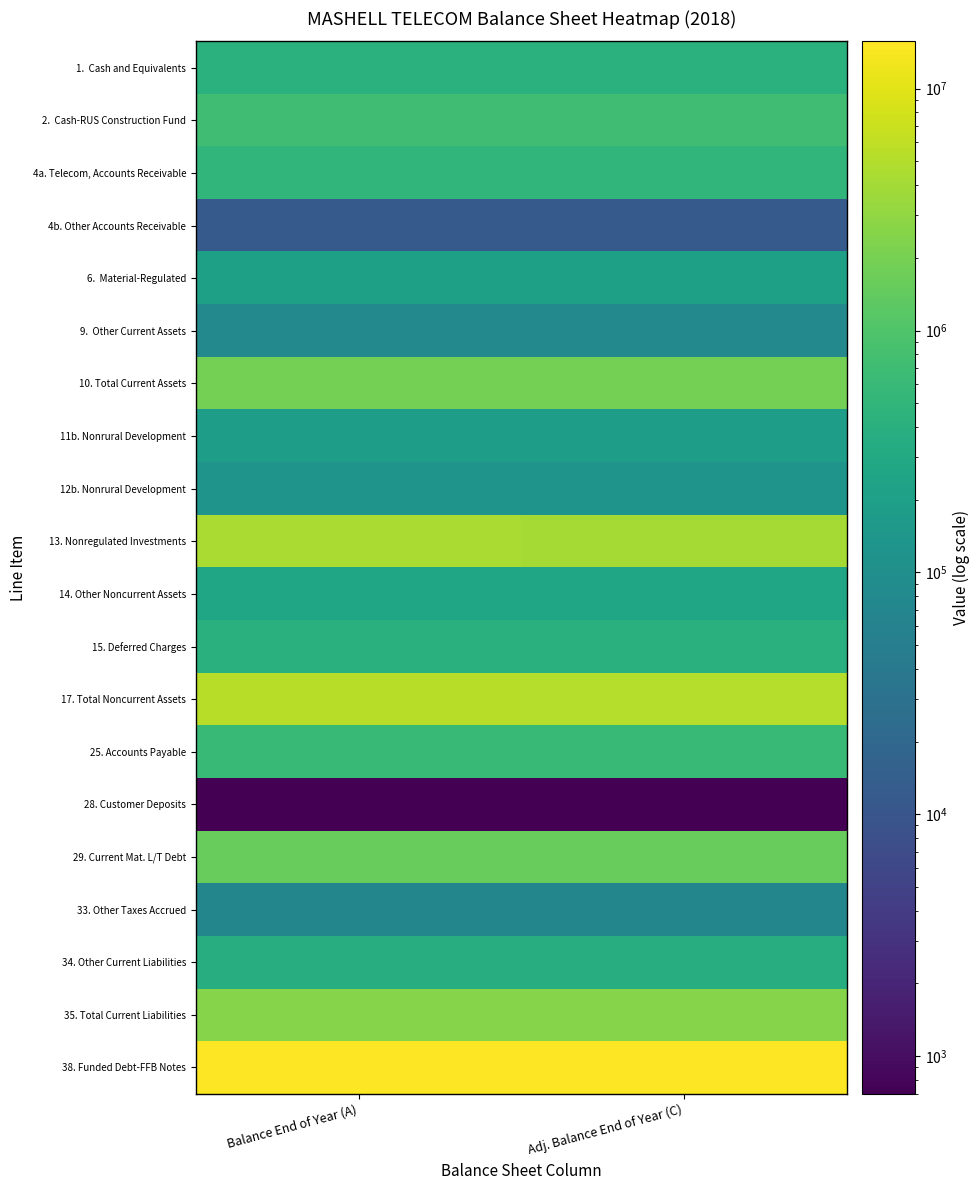

At Adj. Balance End of Year (C), list the series in order from largest to smallest.

38. Funded Debt-FFB Notes, 17. Total Noncurrent Assets, 13. Nonregulated Investments, 35. Total Current Liabilities, 10. Total Current Assets, 29. Current Mat. L/T Debt, 2. Cash-RUS Construction Fund, 25. Accounts Payable, 4a. Telecom, Accounts Receivable, 1. Cash and Equivalents, 15. Deferred Charges, 34. Other Current Liabilities, 14. Other Noncurrent Assets, 6. Material-Regulated, 11b. Nonrural Development, 12b. Nonrural Development, 9. Other Current Assets, 33. Other Taxes Accrued, 4b. Other Accounts Receivable, 28. Customer Deposits